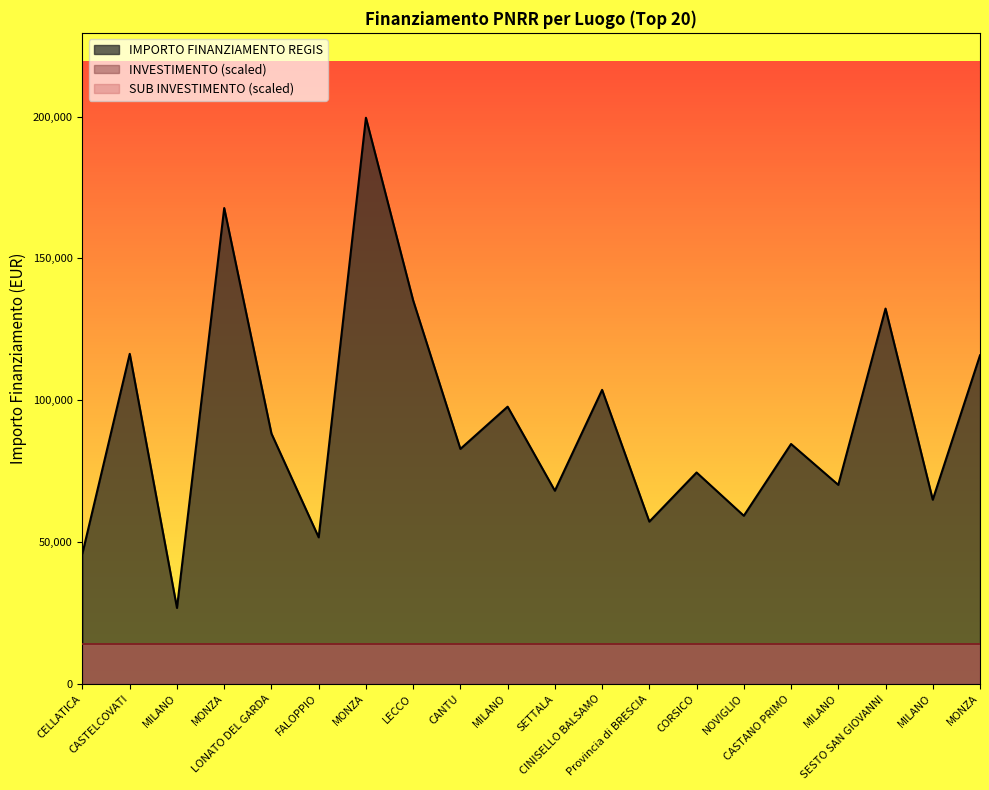

What is the average value of the IMPORTO FINANZIAMENTO REGIS series?

92102.3